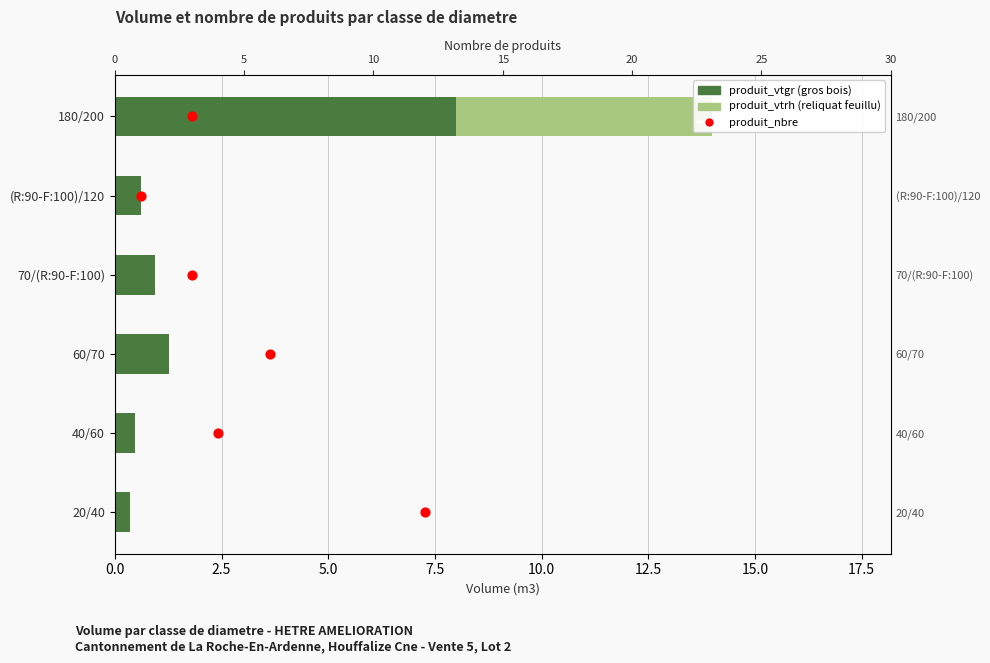

What are all the series names shown in the legend?

produit_vtgr, produit_vtrh, produit_nbre